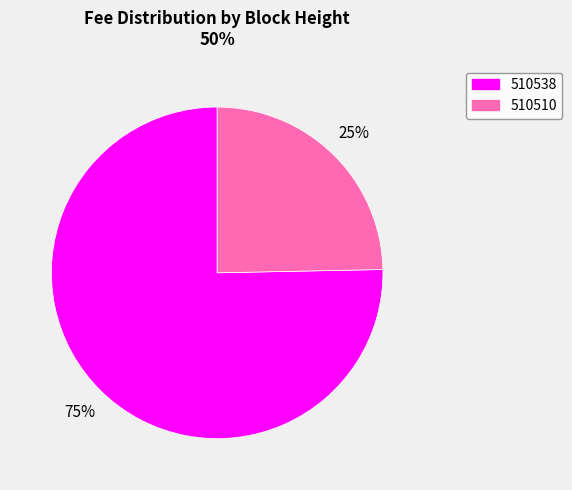

Rank the categories by value from highest to lowest.

510538, 510510